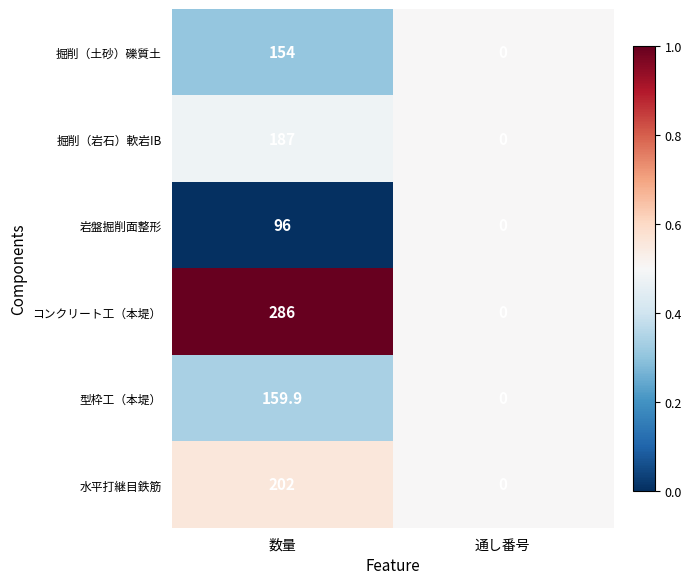

What is the sum of all 岩盤掘削面整形 values?

96.0